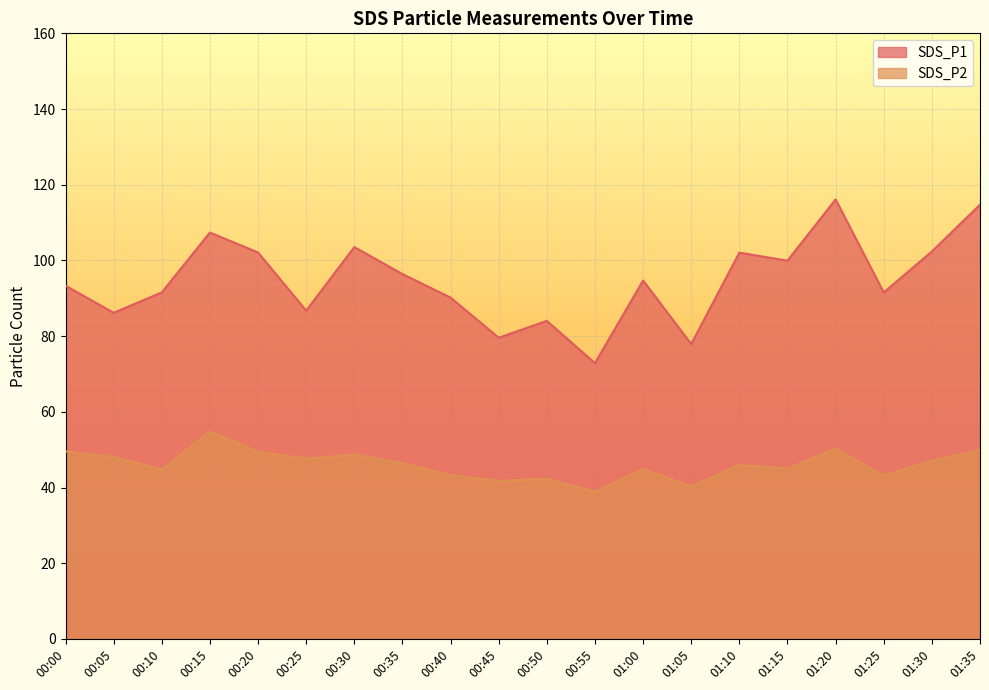

The SDS_P1 series shows 86.2 at 00:05. True or false?

True